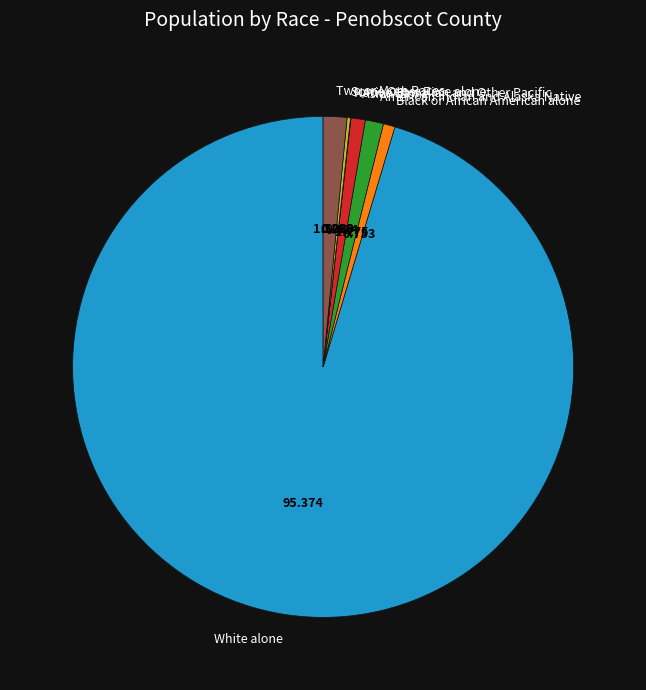

Between Asian alone and White alone, which is larger?

White alone